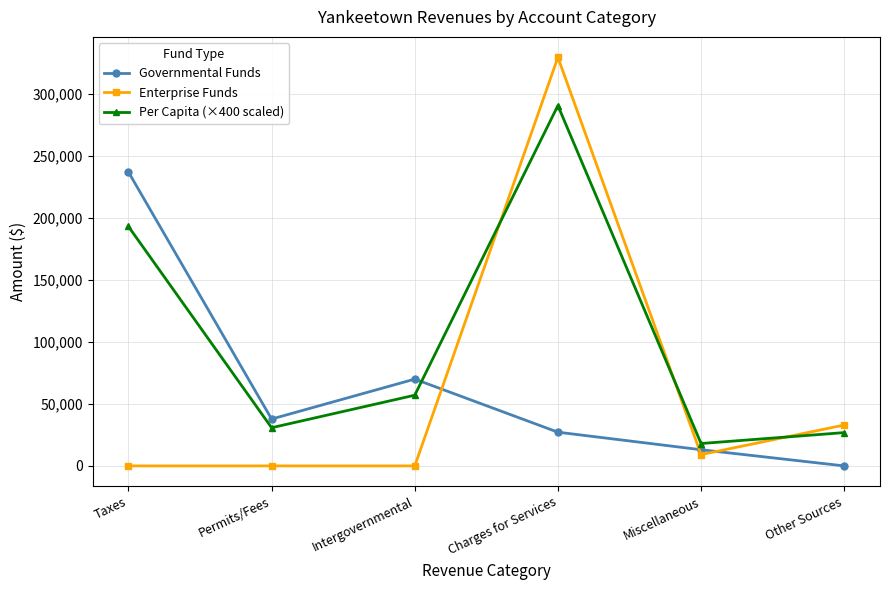

True or false: Per Capita (×400 scaled) and Governmental Funds intersect in this chart.

True